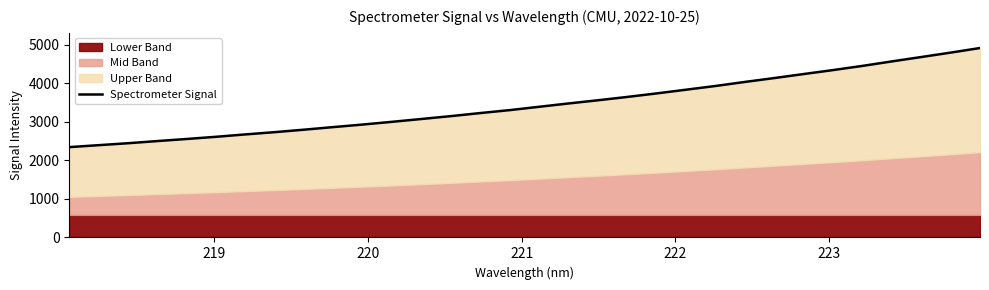

What is the value of the 24th point from the left?

4039.2